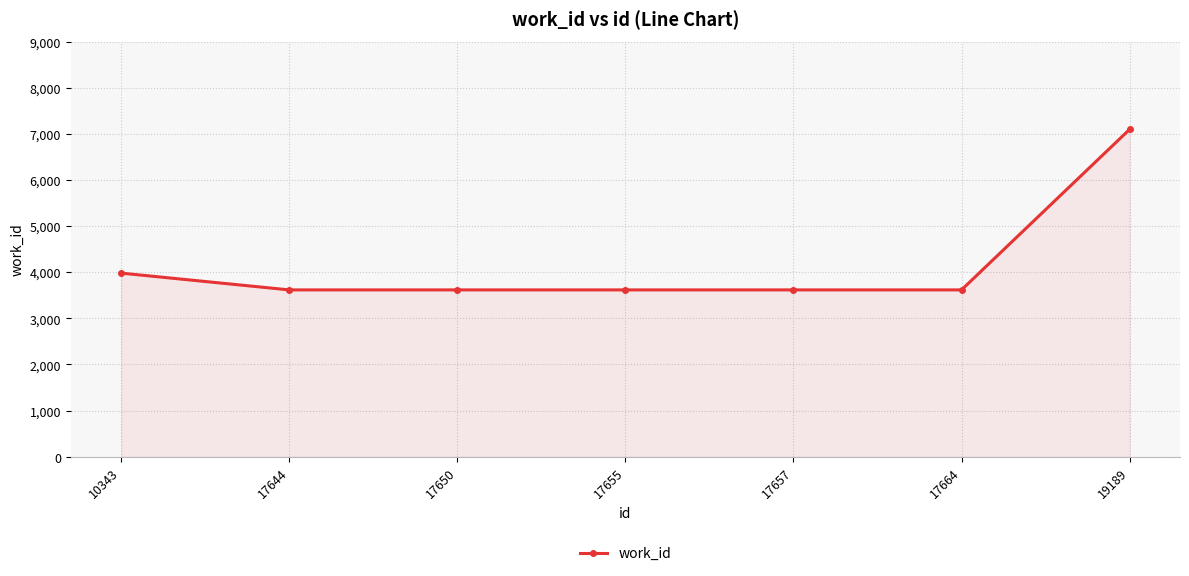

Reading right to left, list all the values displayed in this chart.

19189=7097	17664=3617	17657=3617	17655=3617	17650=3617	17644=3617	10343=3981